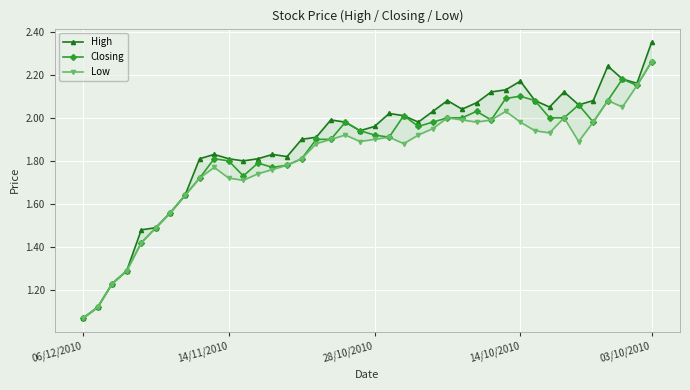

At which label does Closing reach its minimum?

06/12/2010